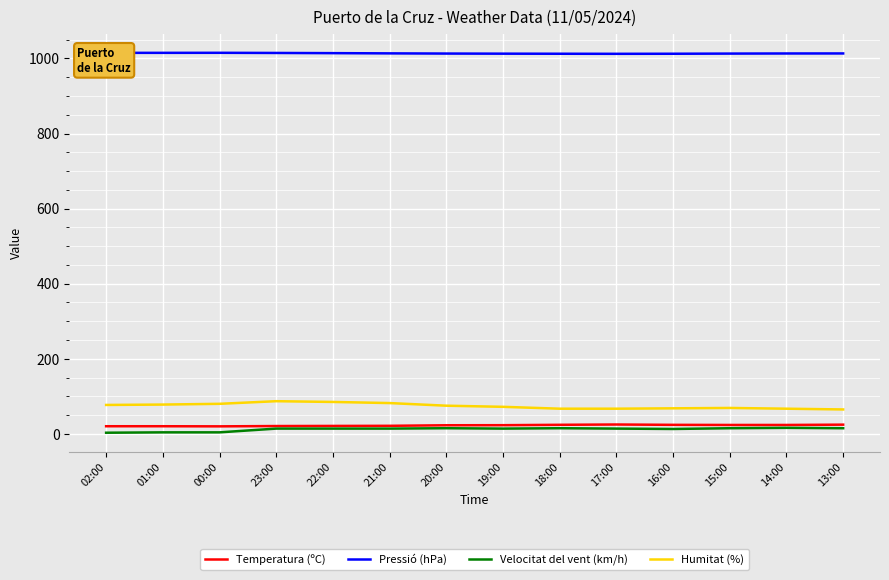

True or false: Velocitat del vent (km/h) and Pressió (hPa) cross at least once.

False